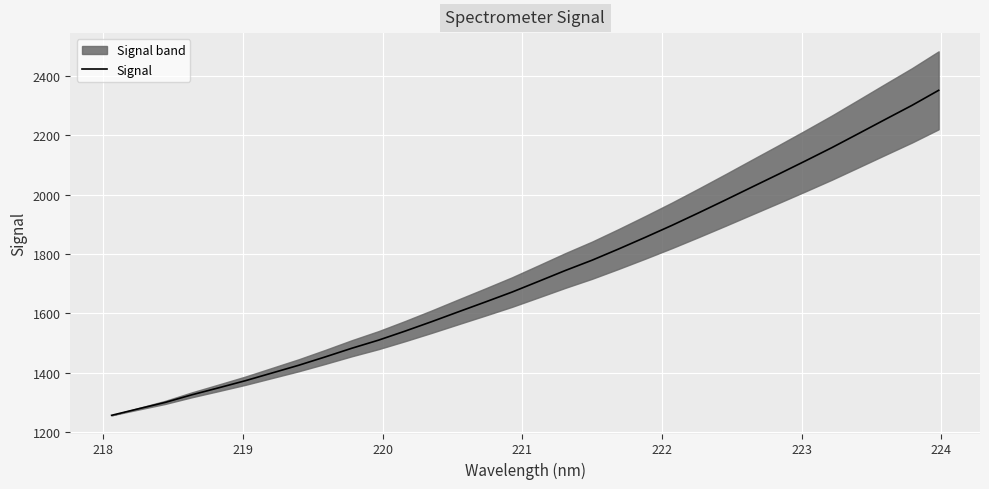

What is the smallest value displayed?

1255.6